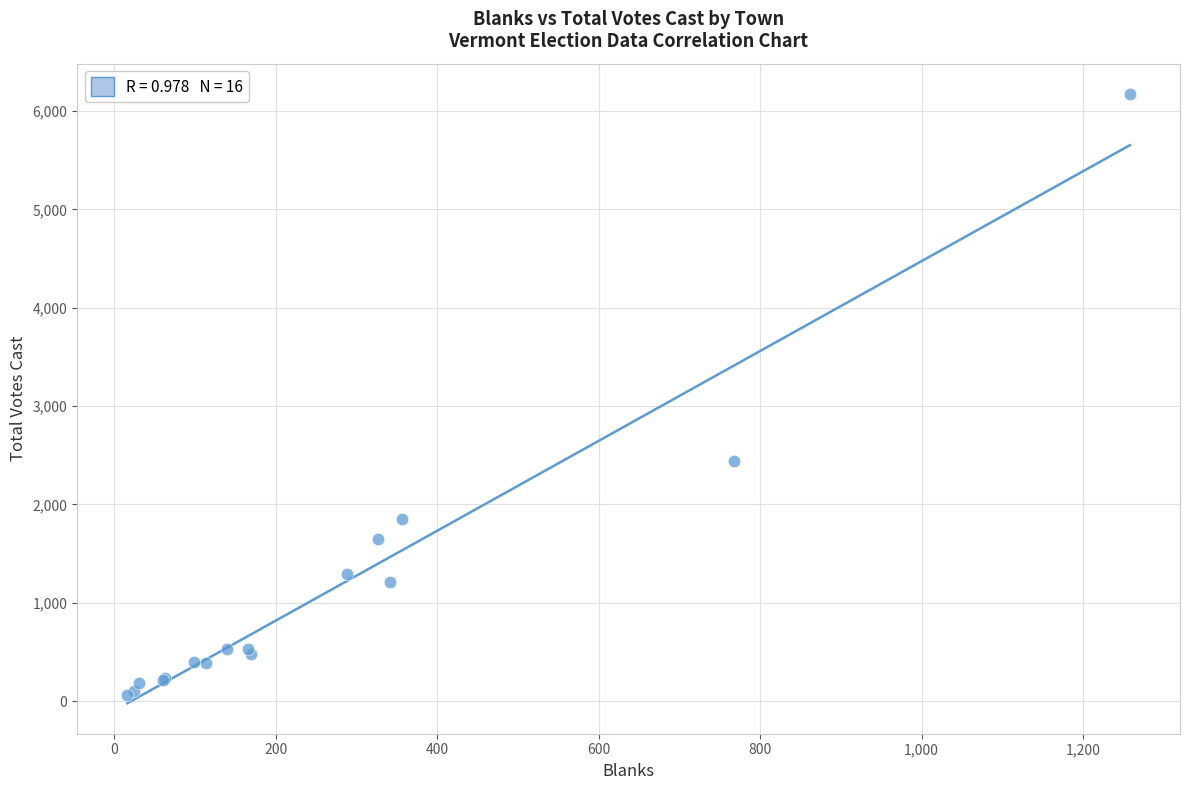

What Y value in the scatter plot is closest to 3115?

2446